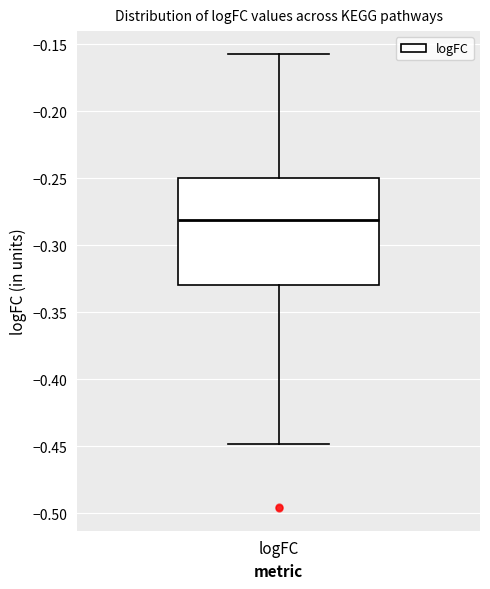

Transcribe this box plot: give where the median line is, the range the box spans, and where the two whiskers end, as read against the y-axis. The values are not printed on the chart, so give them approximately, as read against the axis.

median -0.280, box -0.330 to -0.250, whiskers -0.450 to -0.155